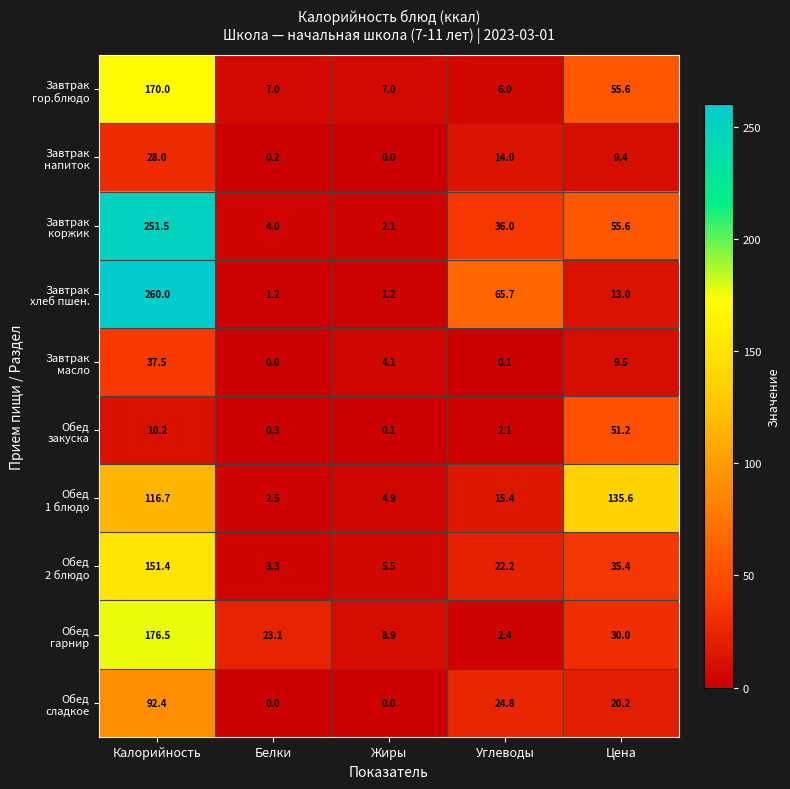

At which category is the sum across all series the highest?

Калорийность